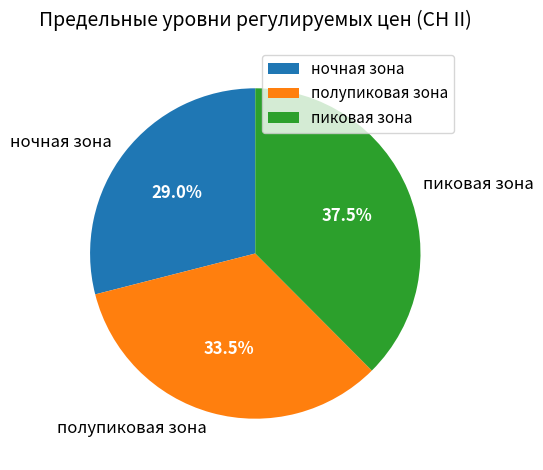

Does any single category account for the majority?

No